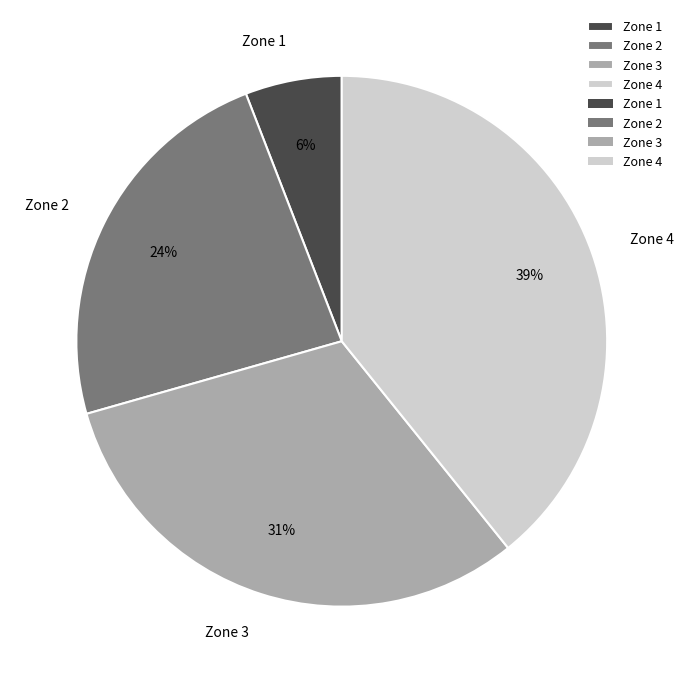

Is it true that Zone 2 is 14% of the pie?

False